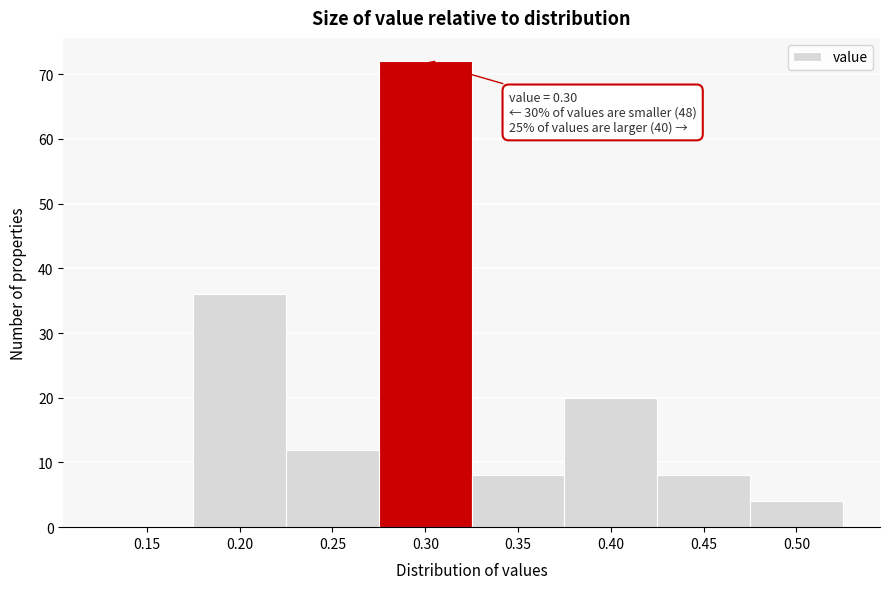

Reading left to right, what are all the values shown in this chart?

0.15=0	0.20=36	0.25=12	0.30=72	0.35=8	0.40=20	0.45=8	0.50=4